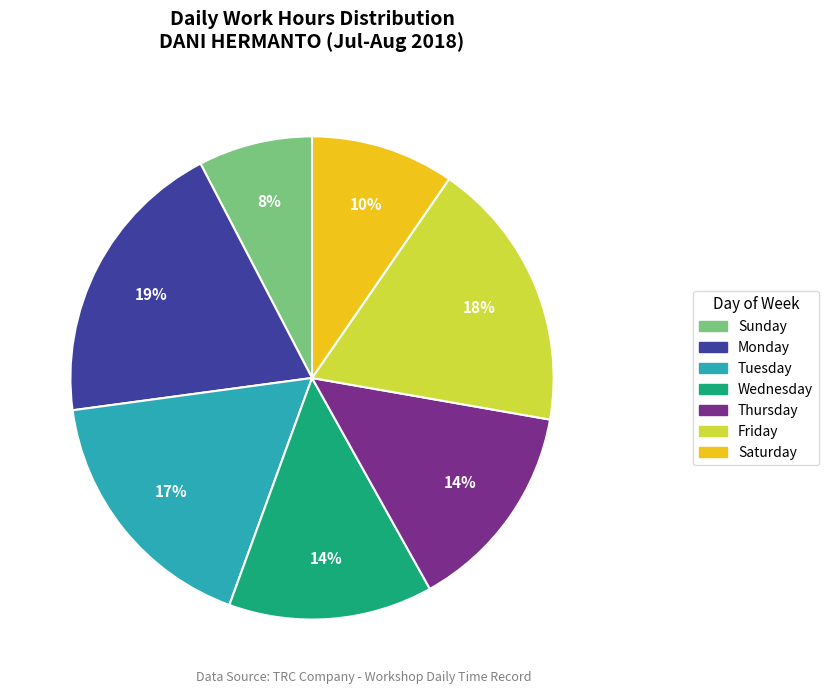

Is there any slice that represents more than half of the pie?

No